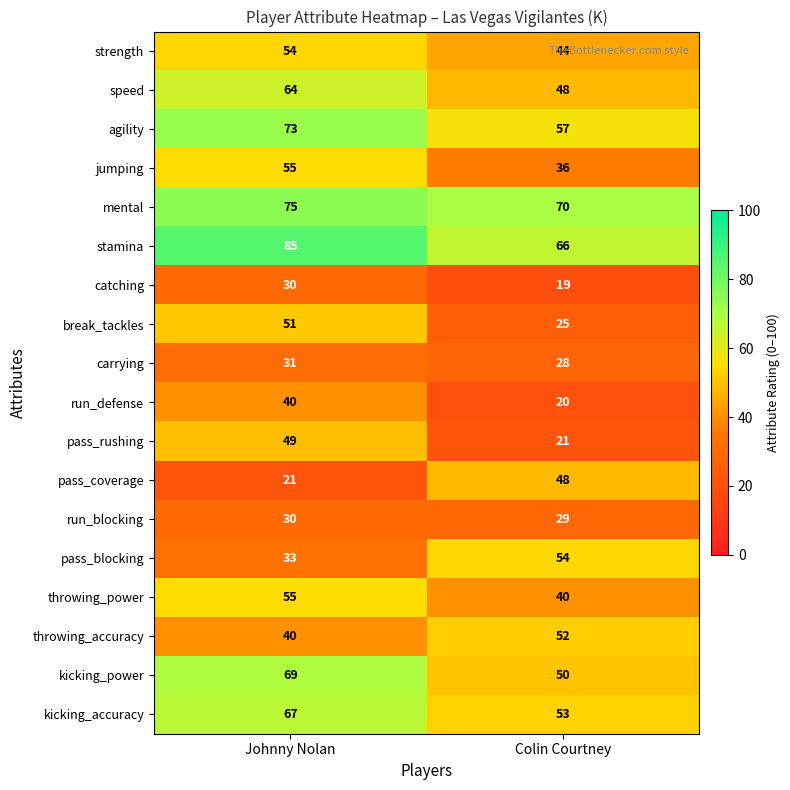

Which series has the widest spread of values?

pass_rushing